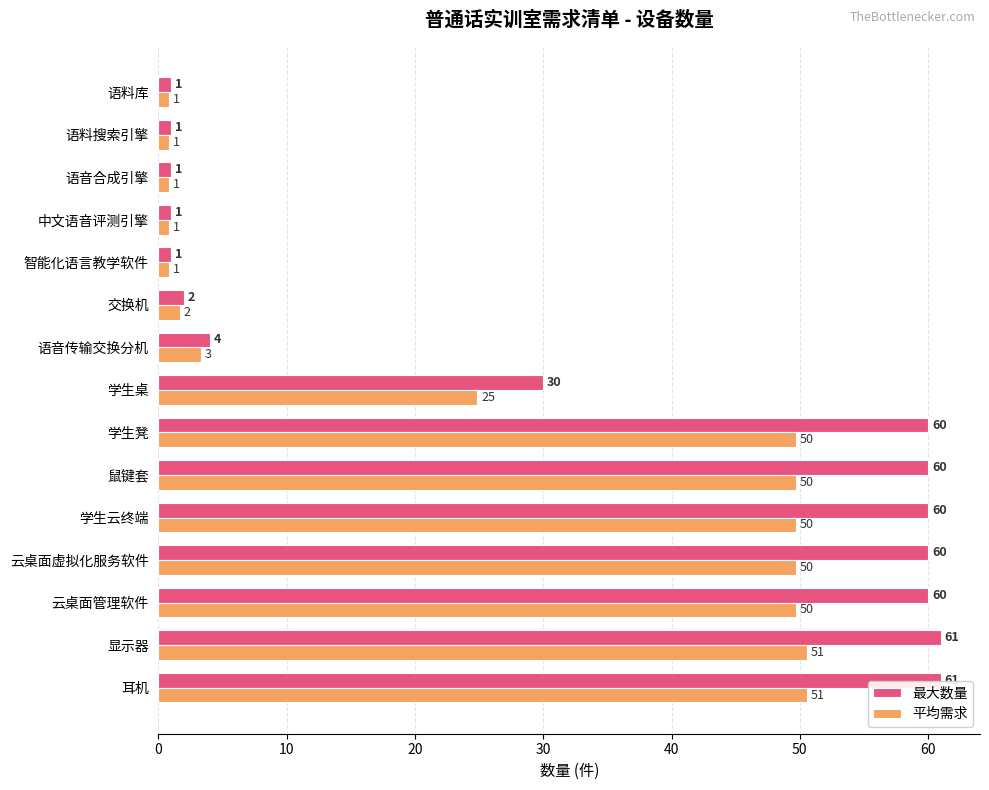

What is the maximum value for 平均需求?

50.5